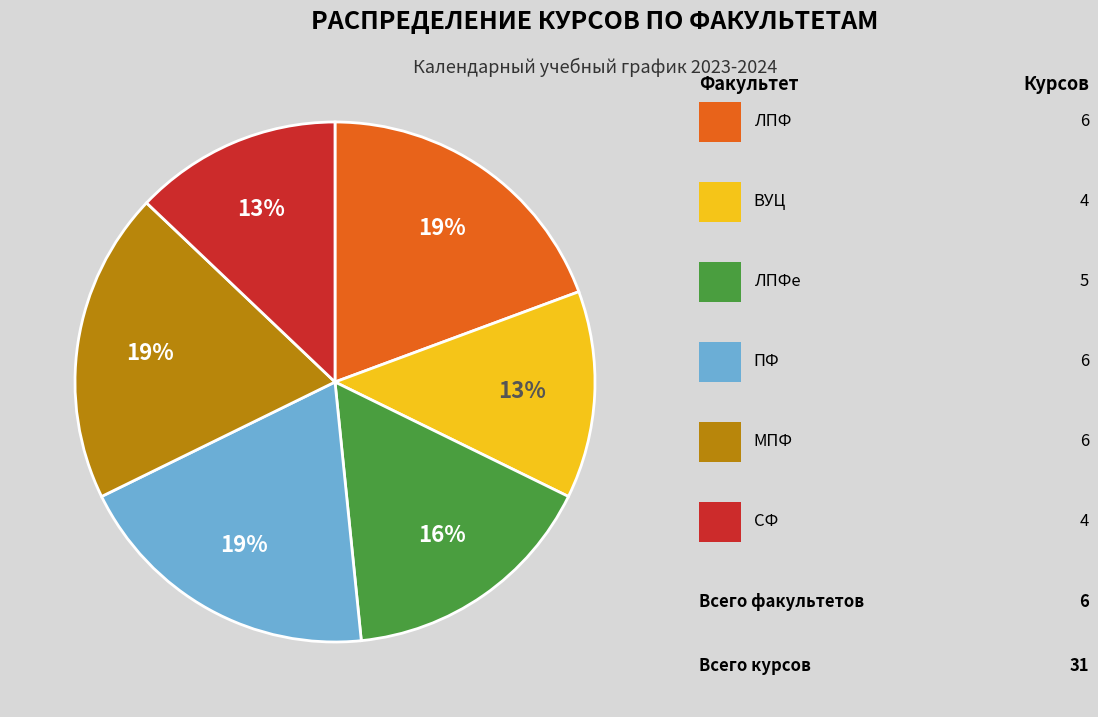

To the nearest percent, what is the average slice percentage?

17%